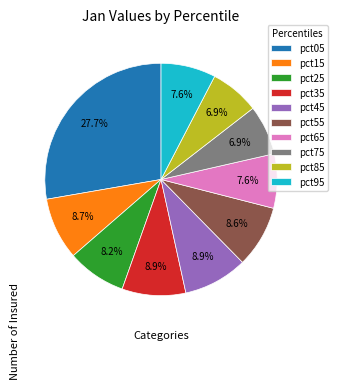

Count the number of slices in the pie.

10